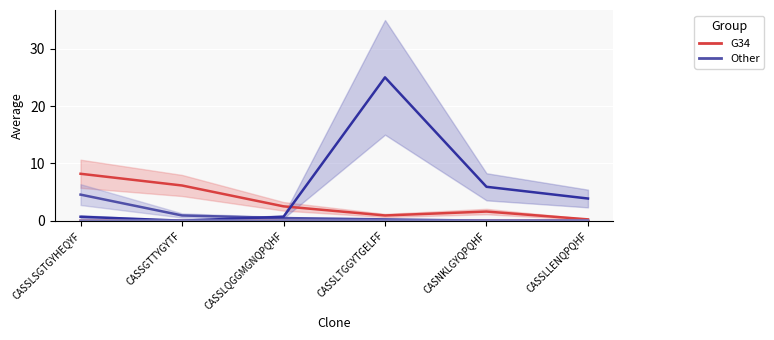

What is the spread (max minus min) of values at CASNKLGYQPQHF?

5.9